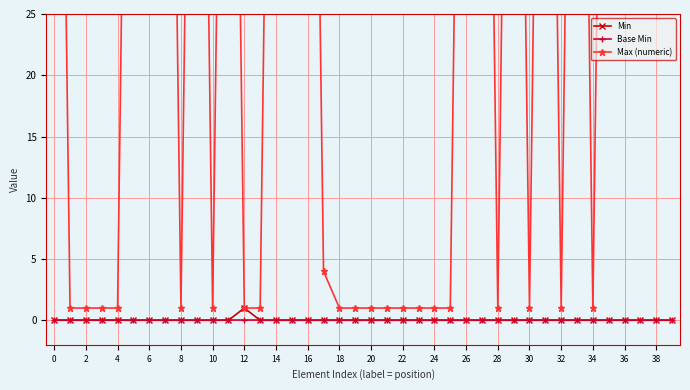

Is it true that Max (numeric) equals 1 at 34?

True